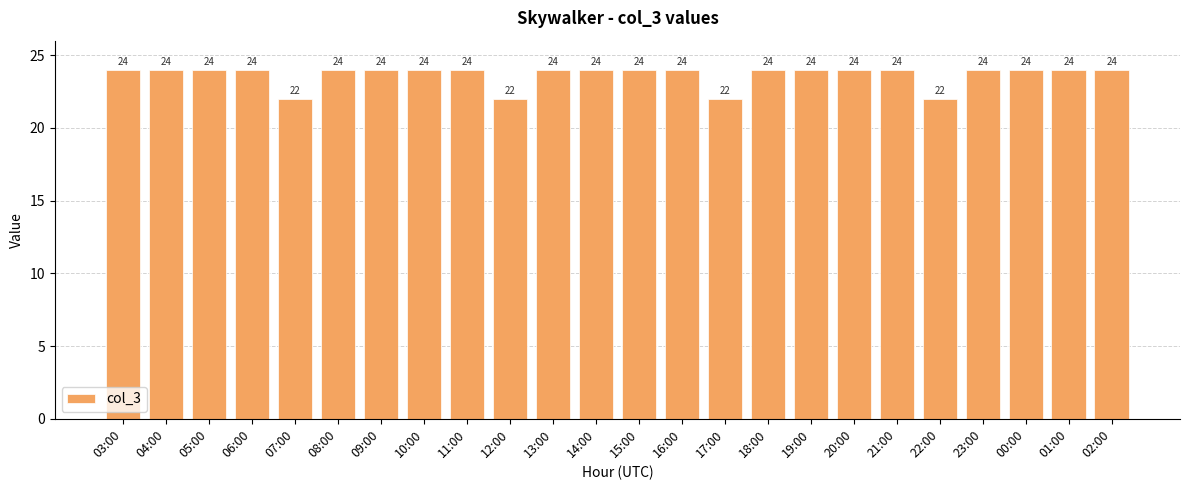

What is the value of the 2nd bar from the left?

24